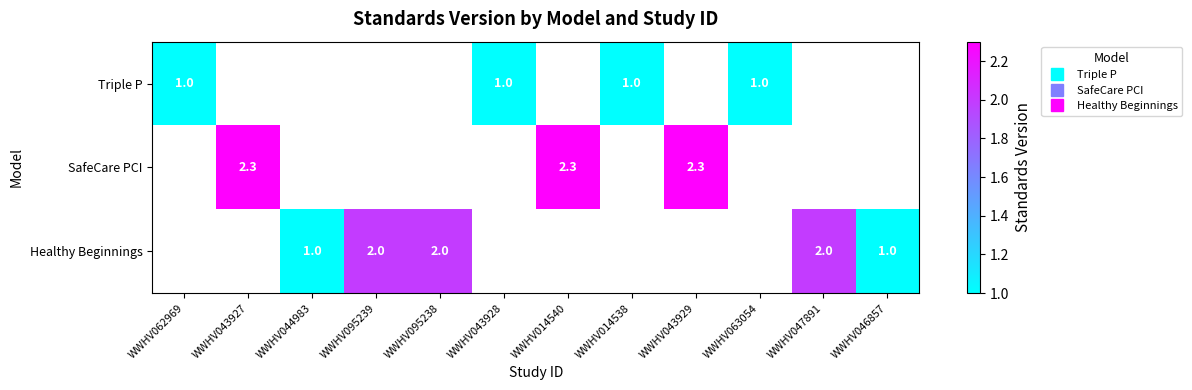

True or false: Triple P has a value of 1.0 at WWHV063054.

True